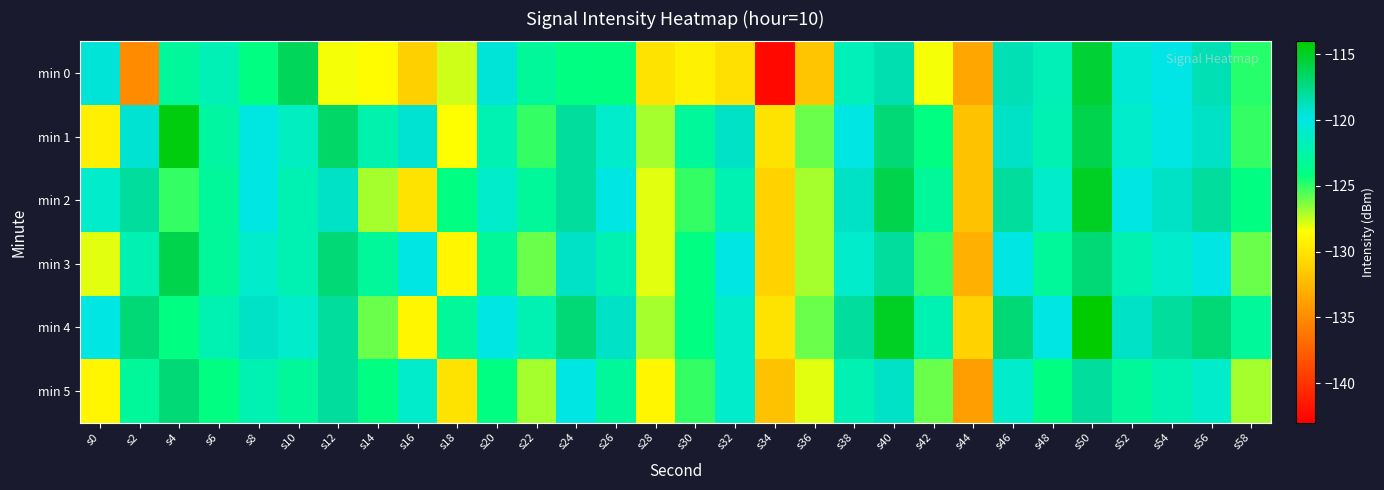

List the series in order of their peak value, highest first.

min 4, min 1, min 2, min 0, min 3, min 5